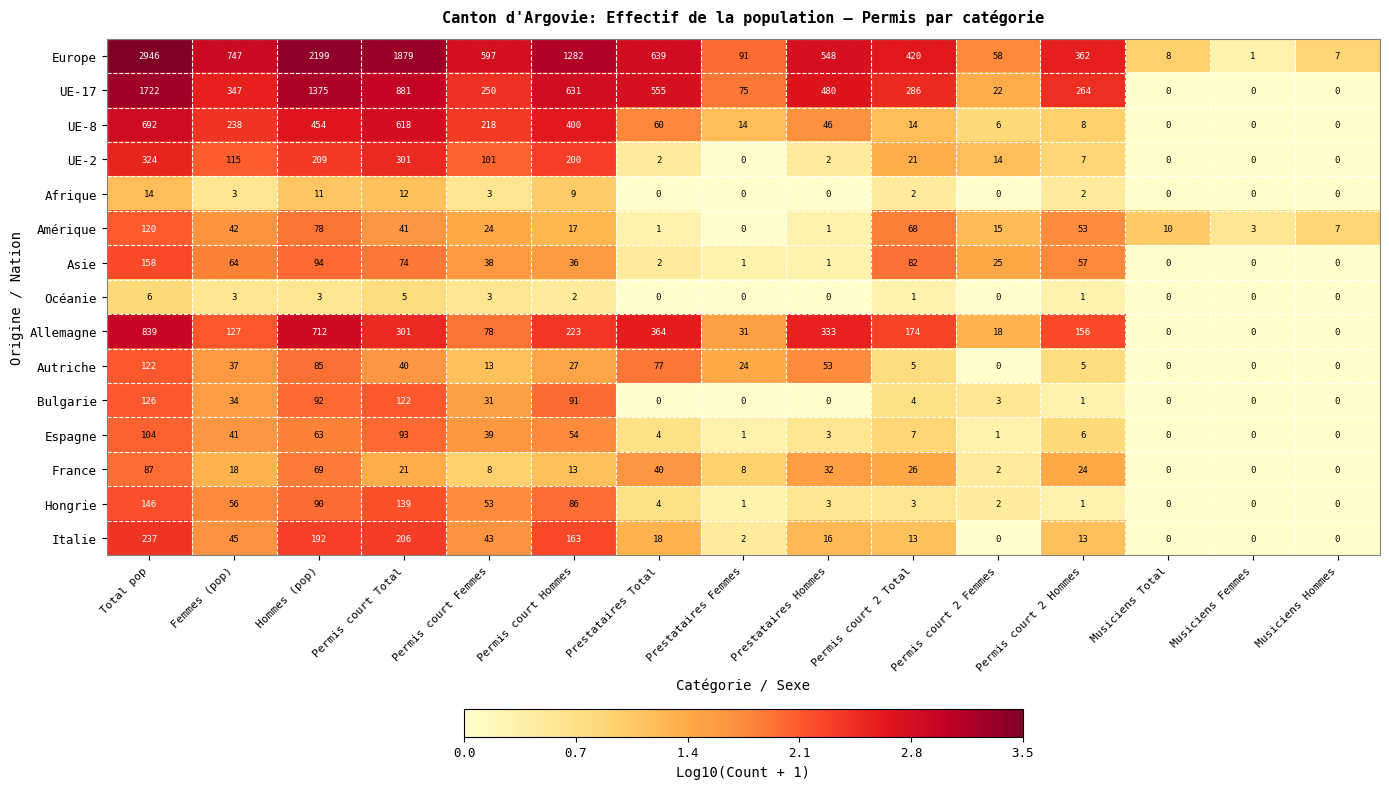

Which series has the widest spread of values?

Europe